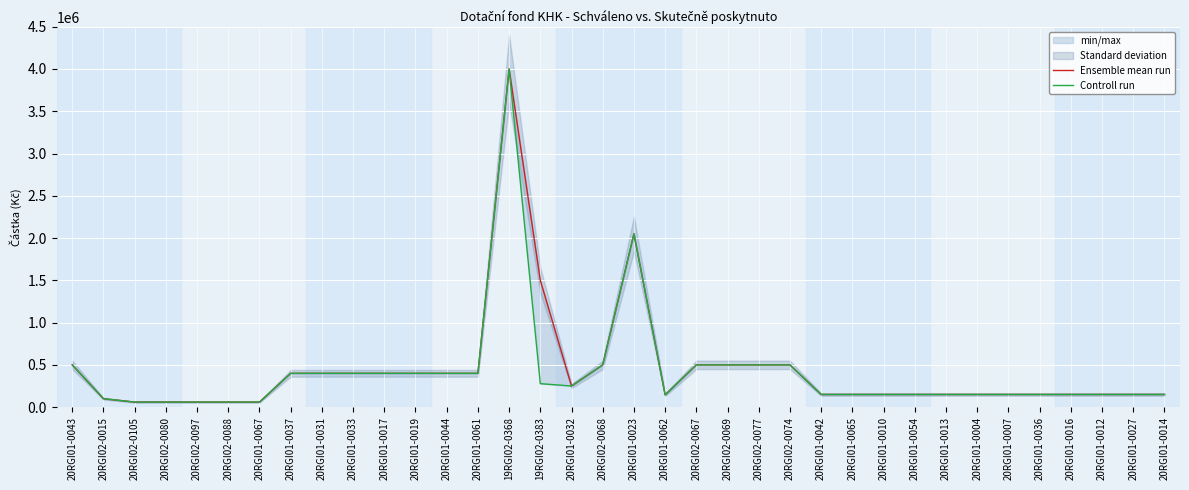

Which category has the highest value in the Ensemble mean run series?

19RGI02-0368